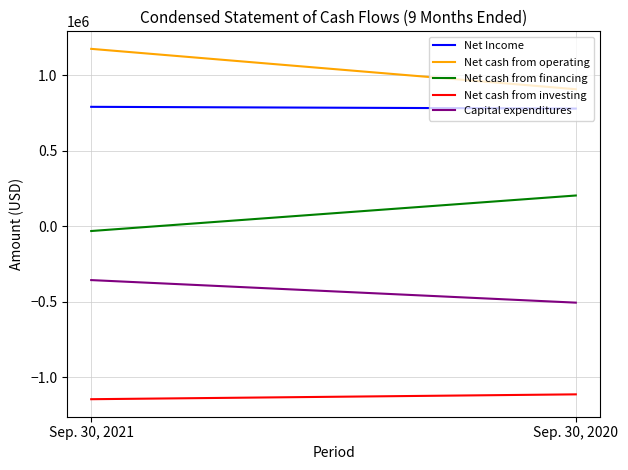

At which label is Net Income closest to 785449?

Sep. 30, 2020